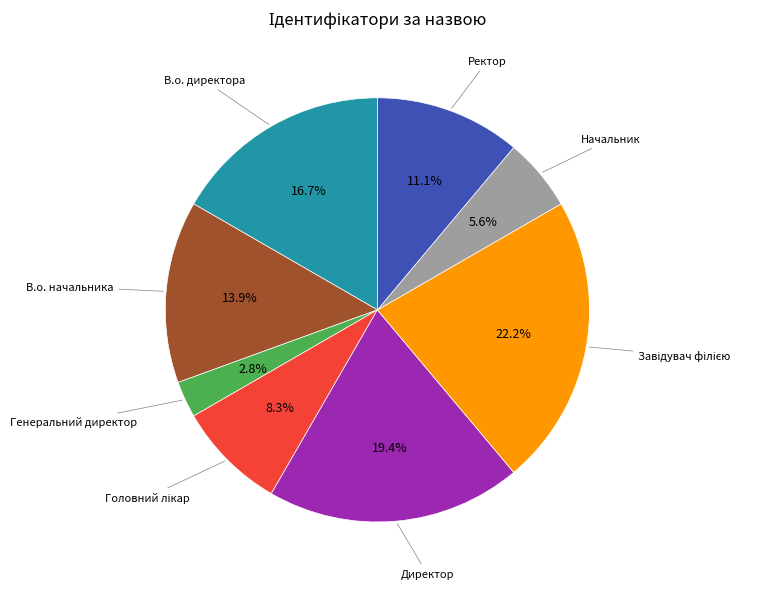

How many slices are in this pie chart?

8